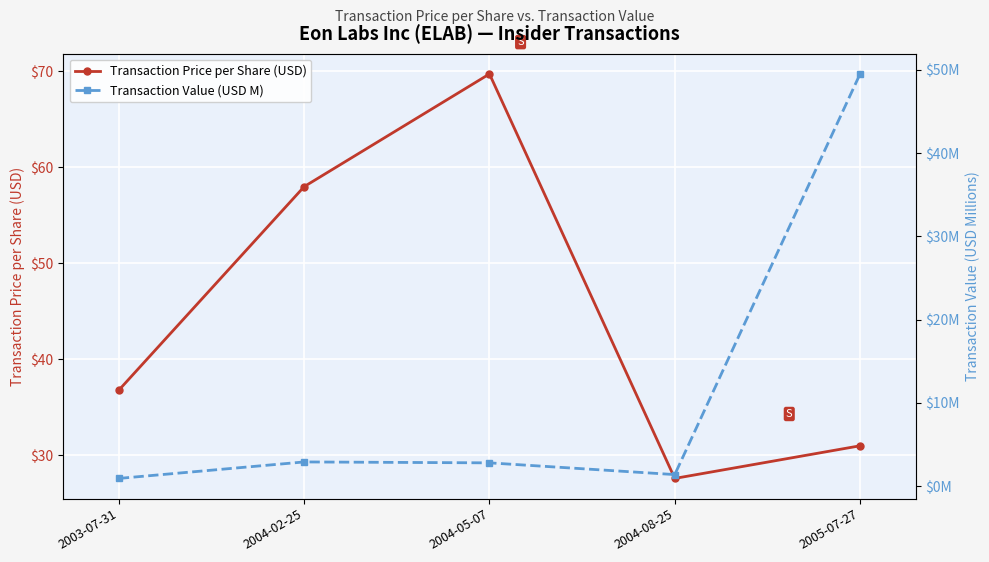

What is the approximate value of Transaction Price per Share (USD) at 2003-07-31?

36.8